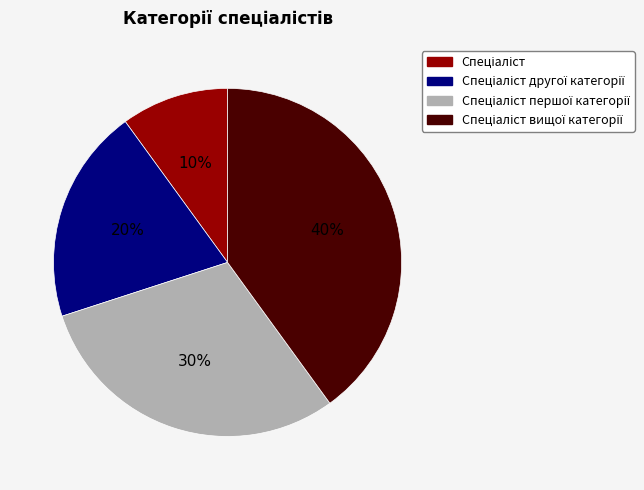

To the nearest percent, what is the difference between the largest and smallest slice percentages?

30%